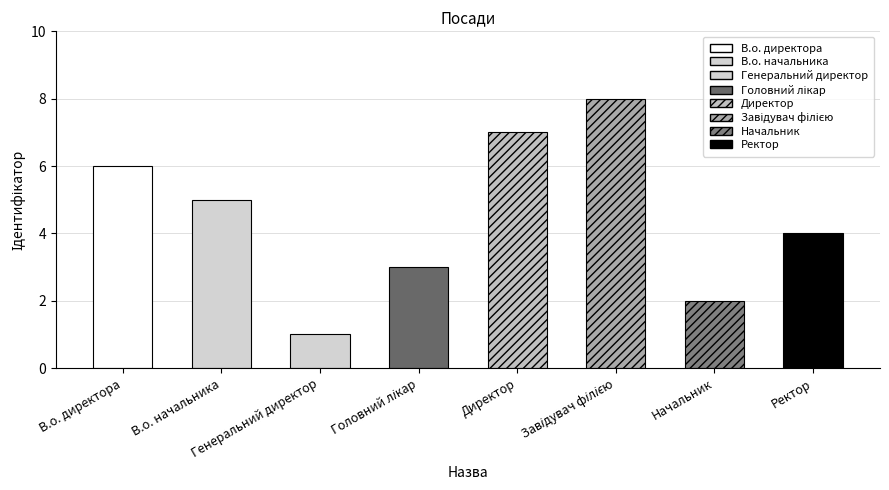

Rank the categories by value from highest to lowest.

Завідувач філією, Директор, В.о. директора, В.о. начальника, Ректор, Головний лікар, Начальник, Генеральний директор